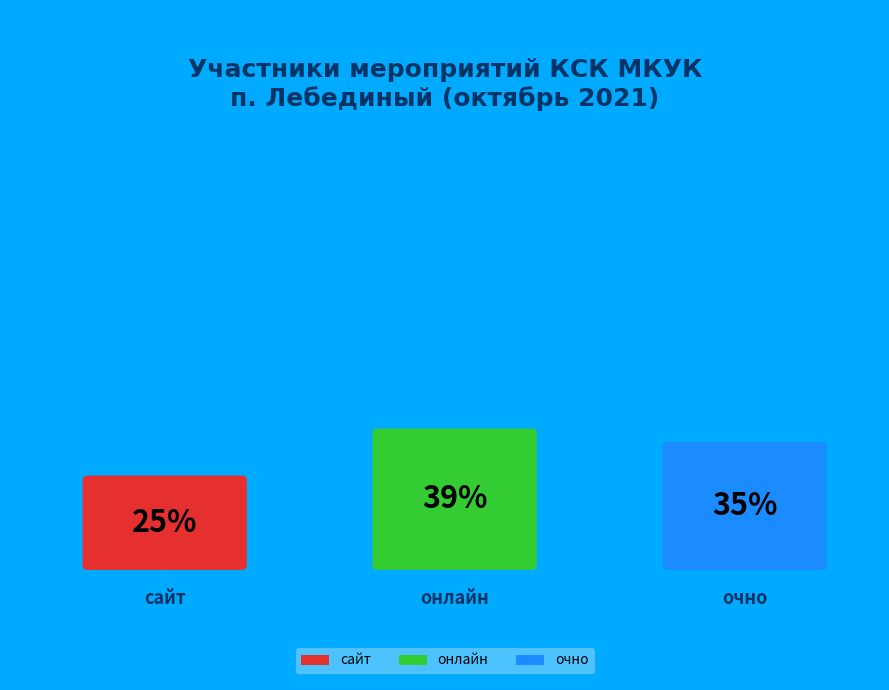

Which category has the biggest portion of the pie?

Кол-во участников (чел.) онлайн